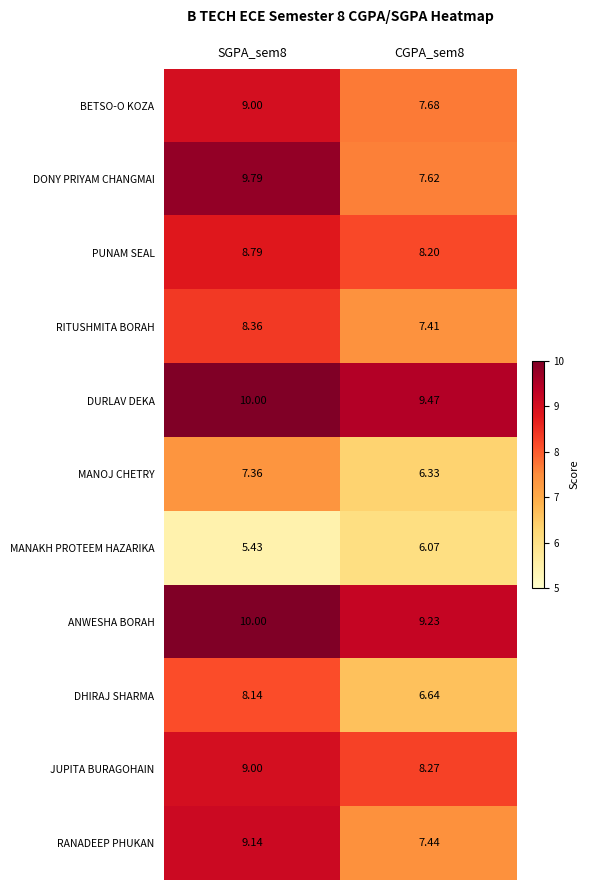

Which series has the largest range (max minus min)?

DONY PRIYAM CHANGMAI